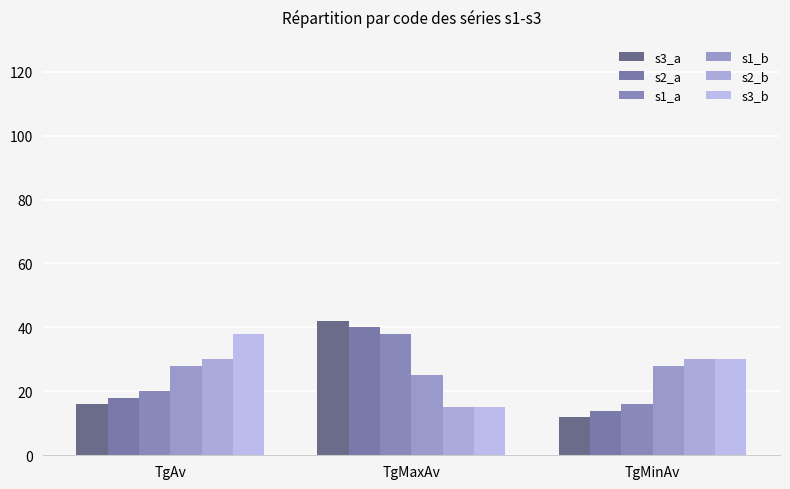

What is the sum of the s1_a values at TgMaxAv and TgMinAv?

54.0